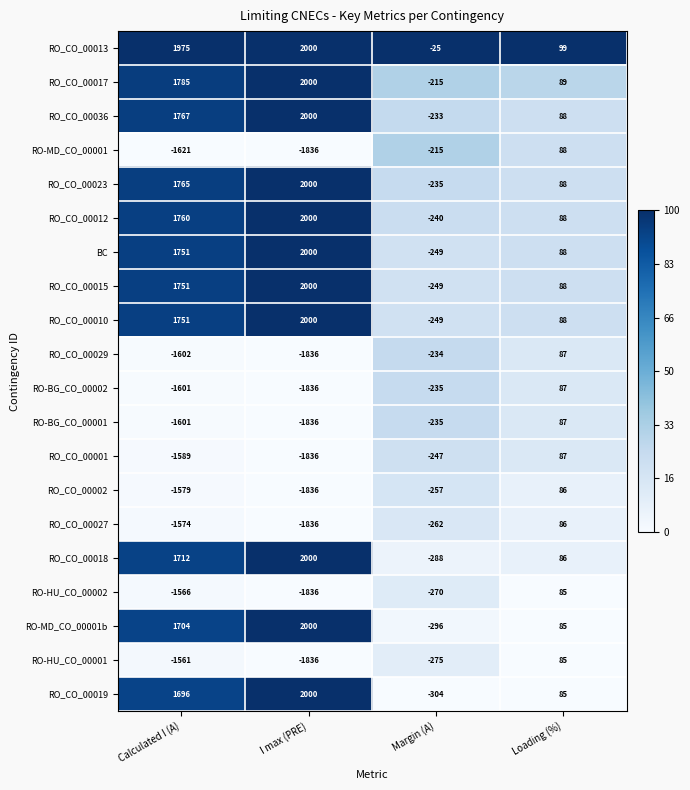

What is the total value across all series at I max (PRE)?

5476